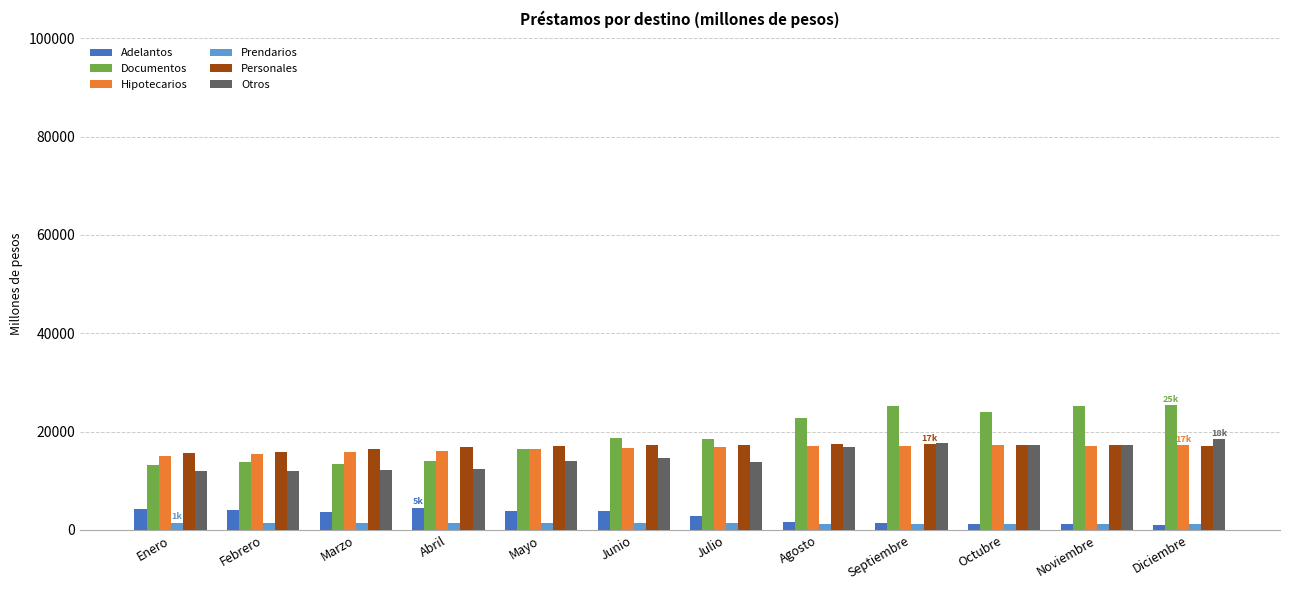

At how many categories does at least one series exceed 2767?

12